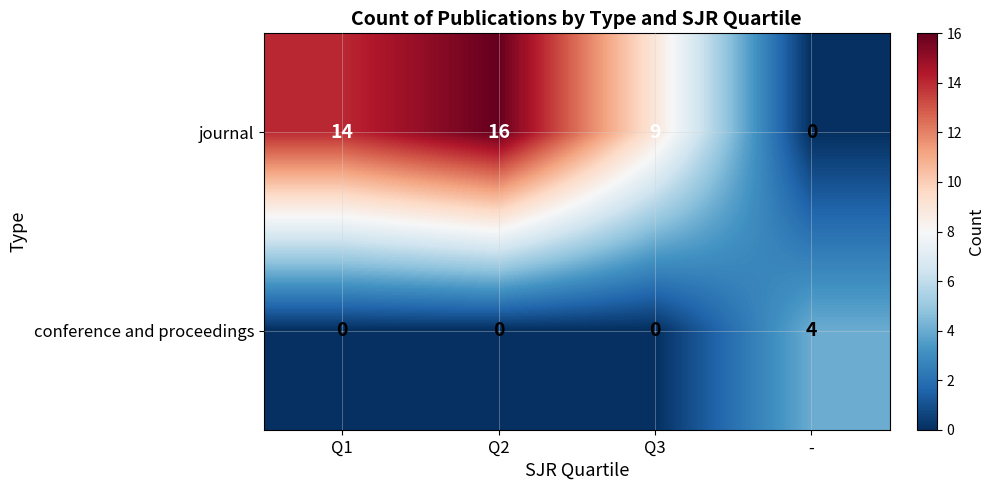

The value of journal at Q2 is 16. True or false?

True